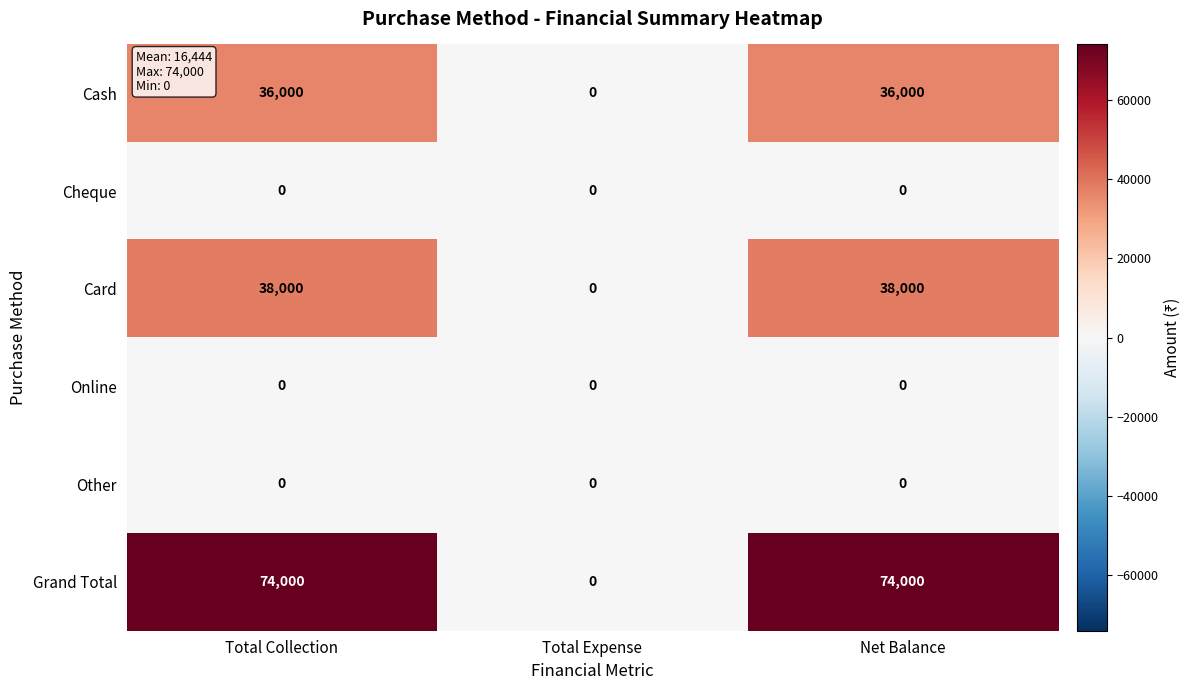

Reading left to right, what are all the values shown in this chart?

Cash: Total Collection=36000	Total Expense=0	Net Balance=36000
Cheque: Total Collection=0	Total Expense=0	Net Balance=0
Card: Total Collection=38000	Total Expense=0	Net Balance=38000
Online: Total Collection=0	Total Expense=0	Net Balance=0
Other: Total Collection=0	Total Expense=0	Net Balance=0
Grand Total: Total Collection=74000	Total Expense=0	Net Balance=74000